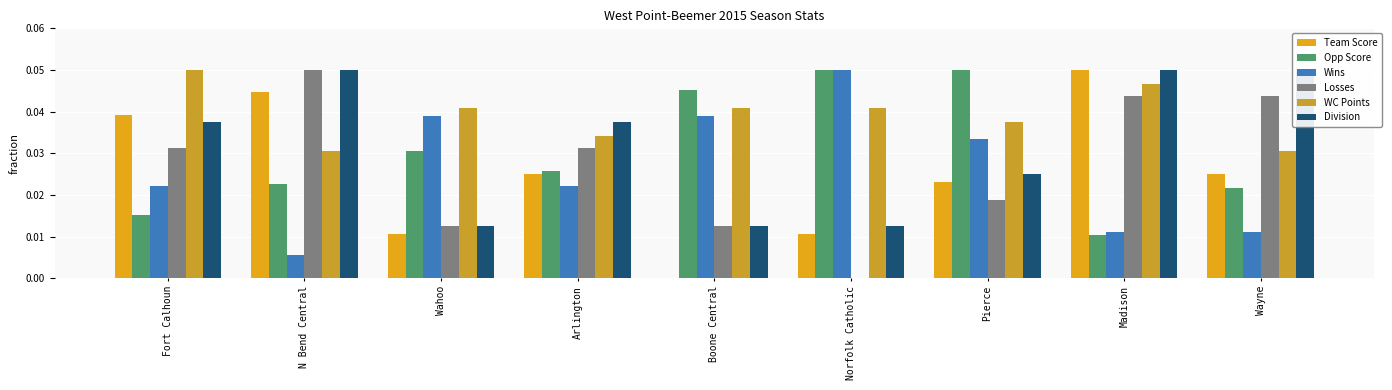

The value of Losses at Pierce is 0.0. True or false?

True